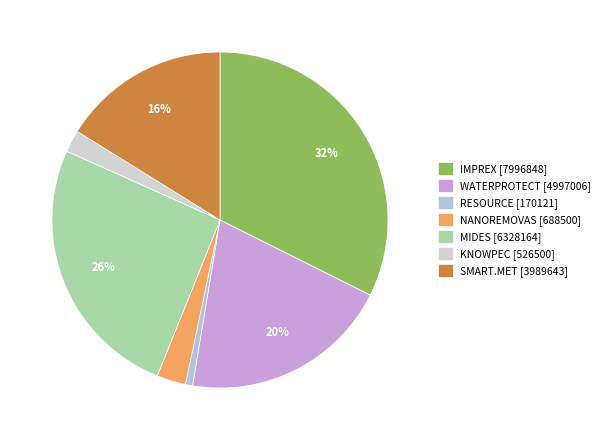

Rank the categories by value from highest to lowest.

IMPREX [7996848], MIDES [6328164], WATERPROTECT [4997006], SMART.MET [3989643], NANOREMOVAS [688500], KNOWPEC [526500], RESOURCE [170121]